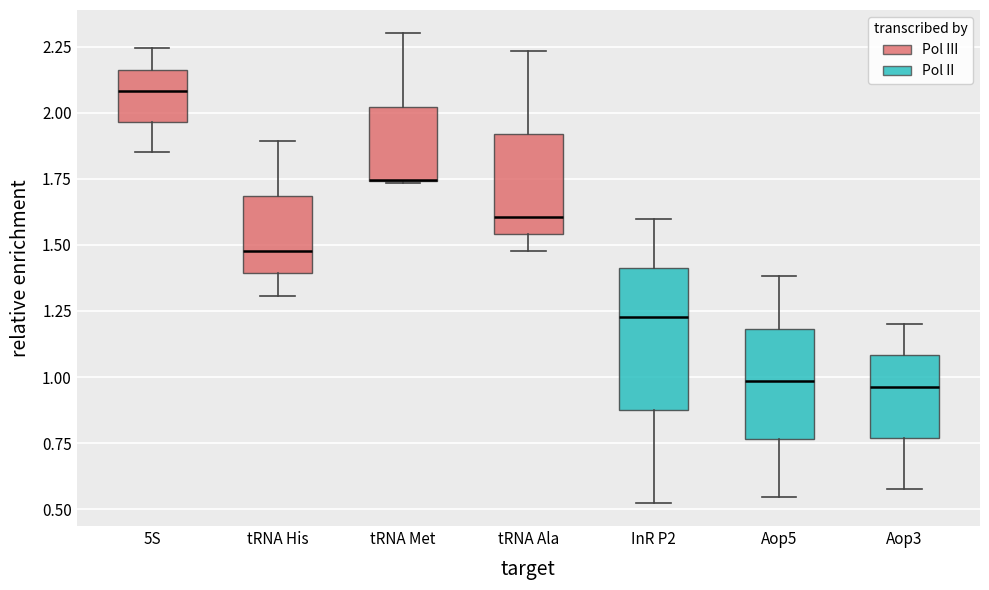

Comparing the boxes themselves (not the whiskers), which one is the tallest?

InR P2